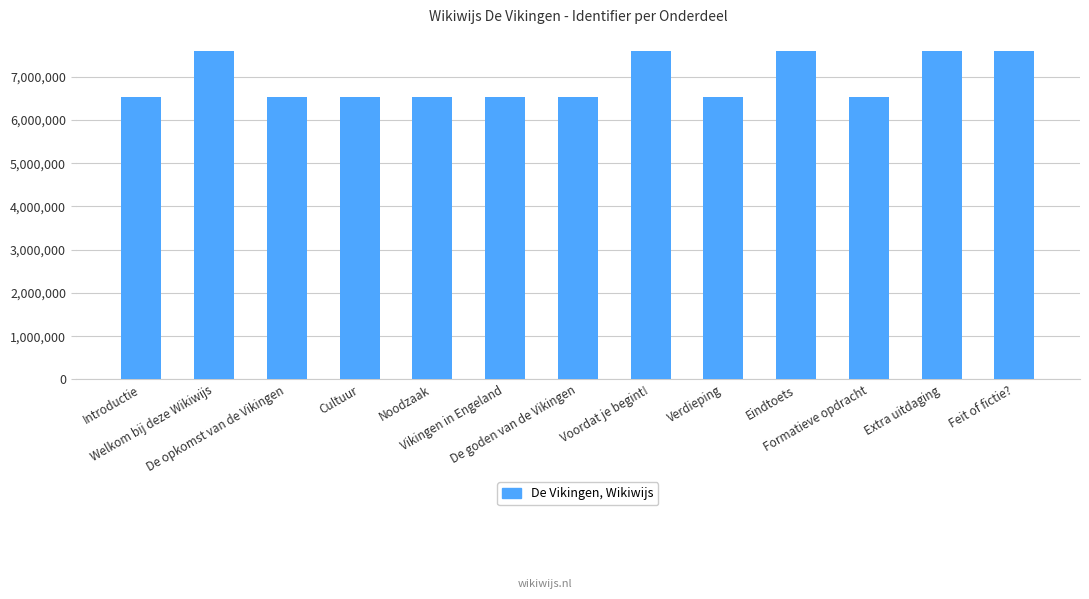

The chart shows a value of 11214702 at Extra uitdaging. True or false?

False